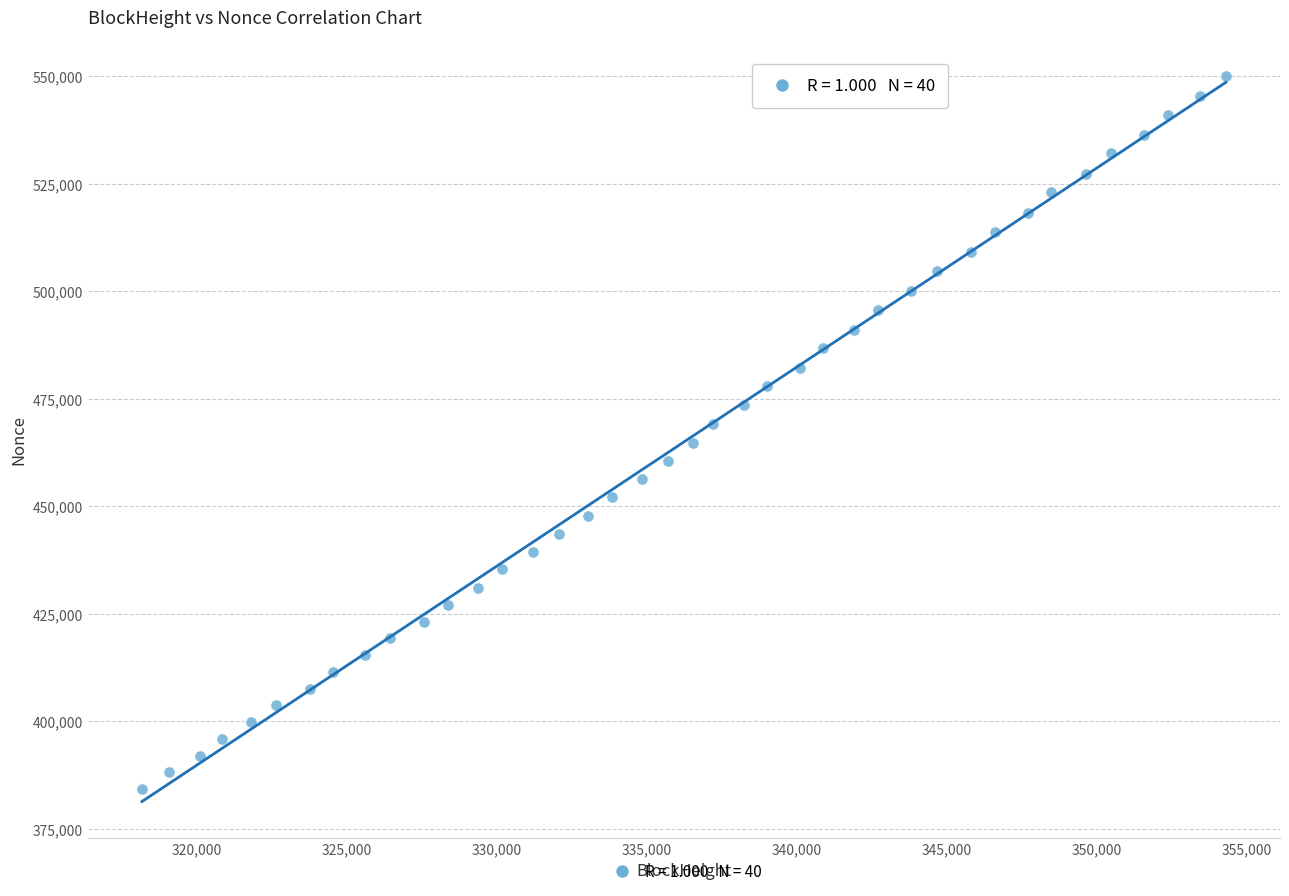

What is the range of Y values (max minus min)?

165641